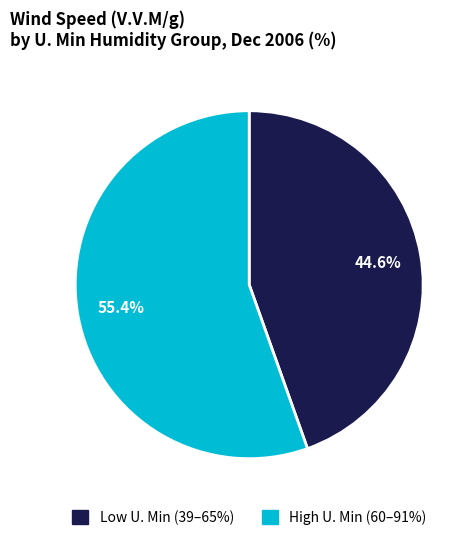

Count the number of slices in the pie.

2